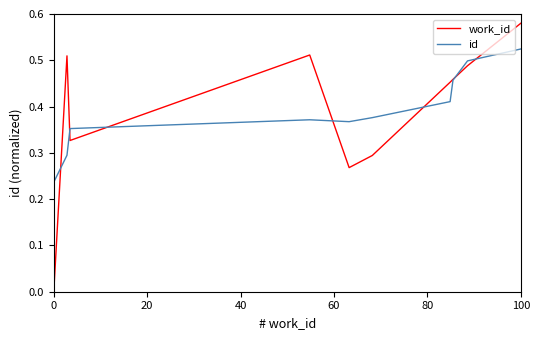

Which series has the largest range (max minus min)?

work_id